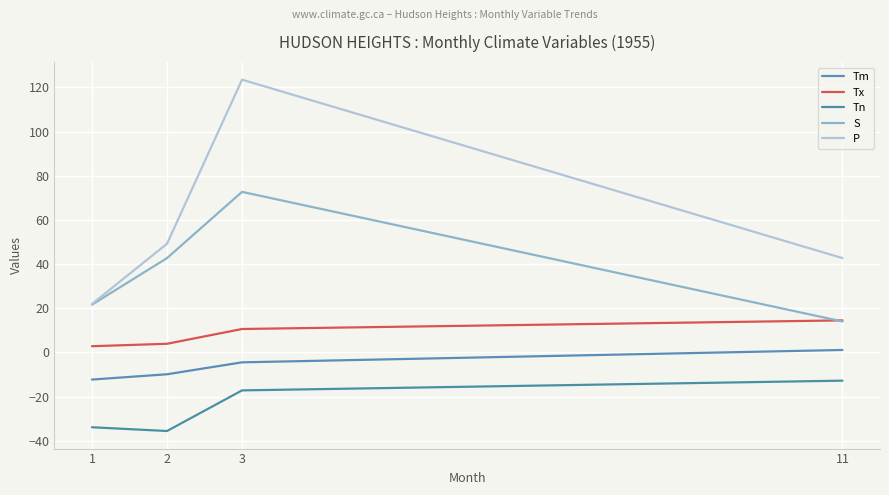

Is this an area chart (filled region under the line)?

No